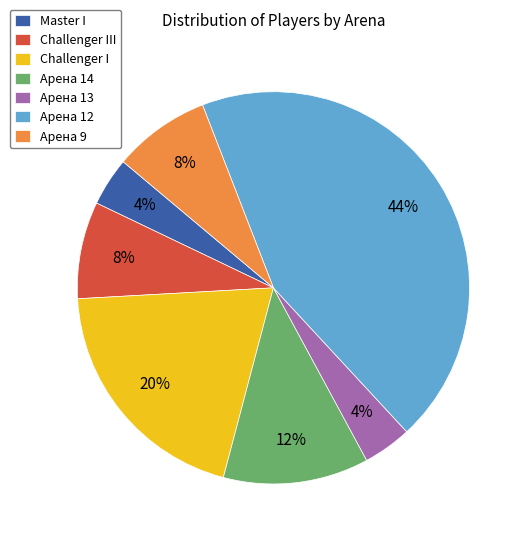

Combined, do Master I and Арена 13 account for over 50%?

No